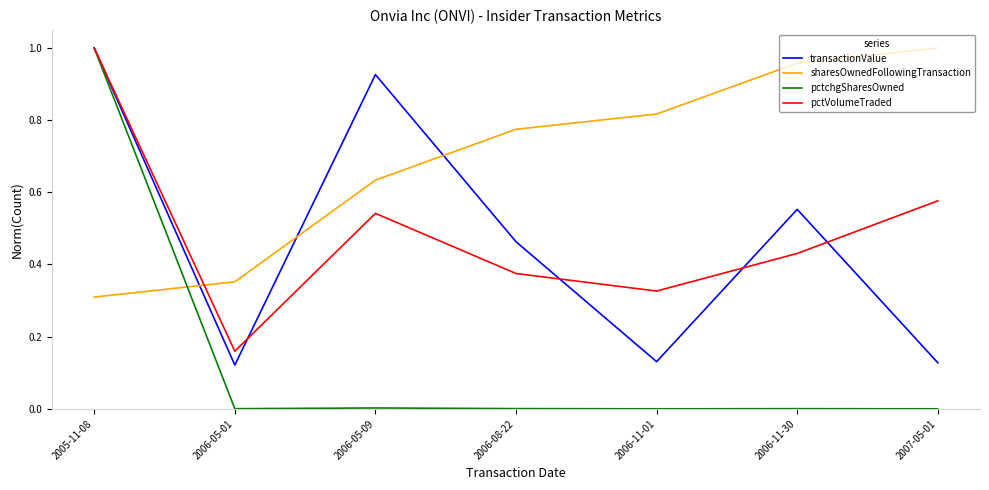

The transactionValue series shows 0.3 at 2006-05-09. True or false?

False